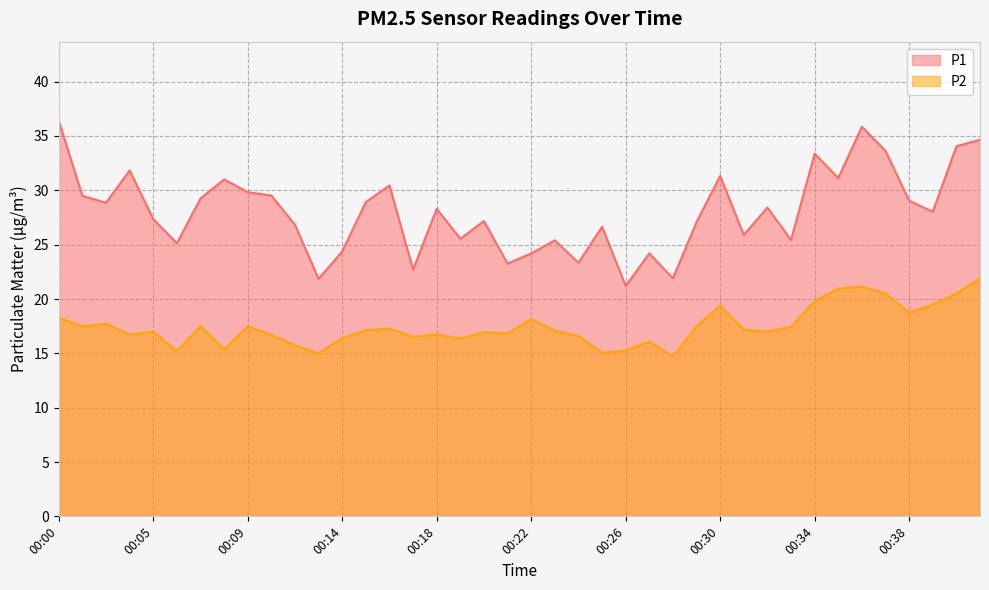

What are all the series names shown in the legend?

P1, P2